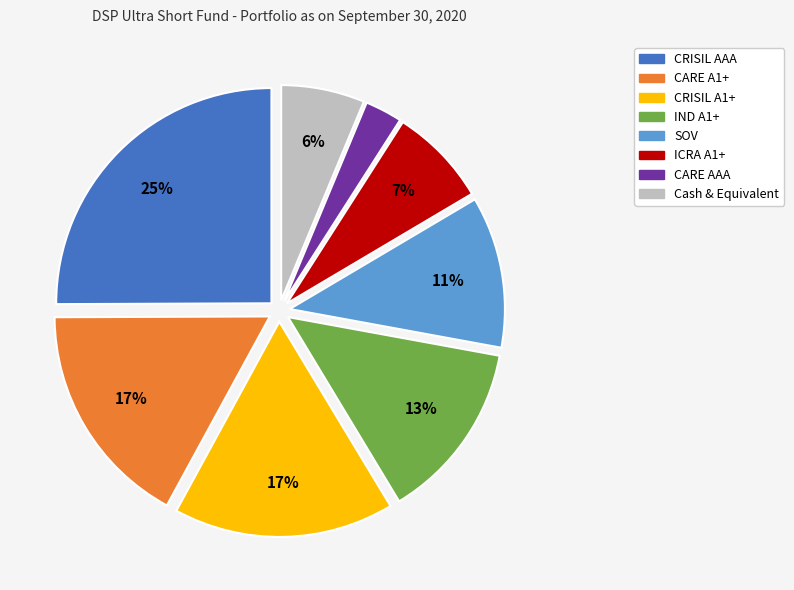

Is it true that CRISIL AAA is 25% of the pie?

True